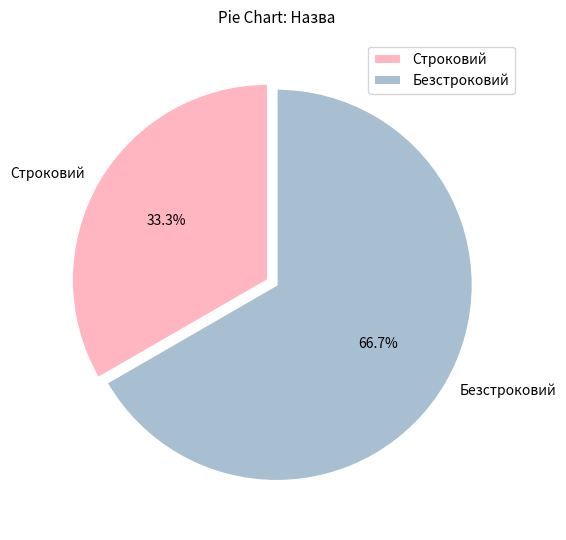

What is the majority slice?

Безстроковий